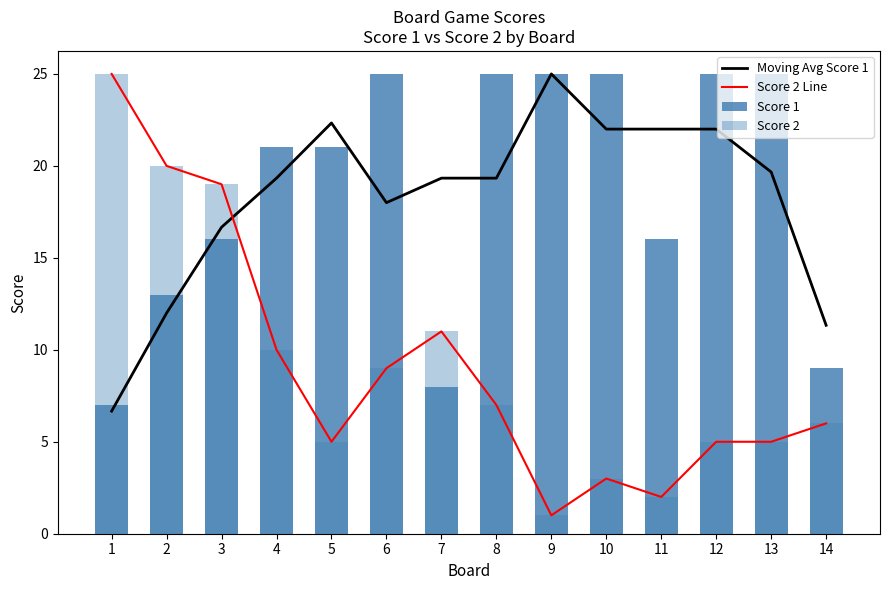

Which series changed the most between 6 and 10?

Score 2 Line